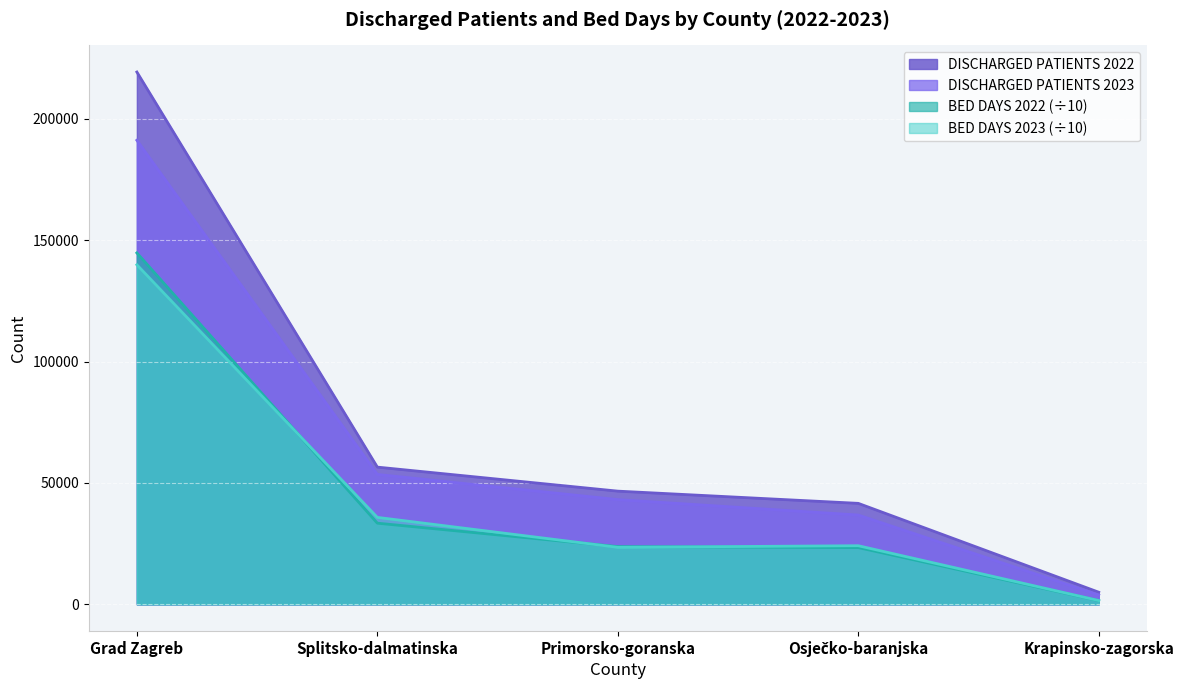

What position from the left is Osječko-baranjska?

4